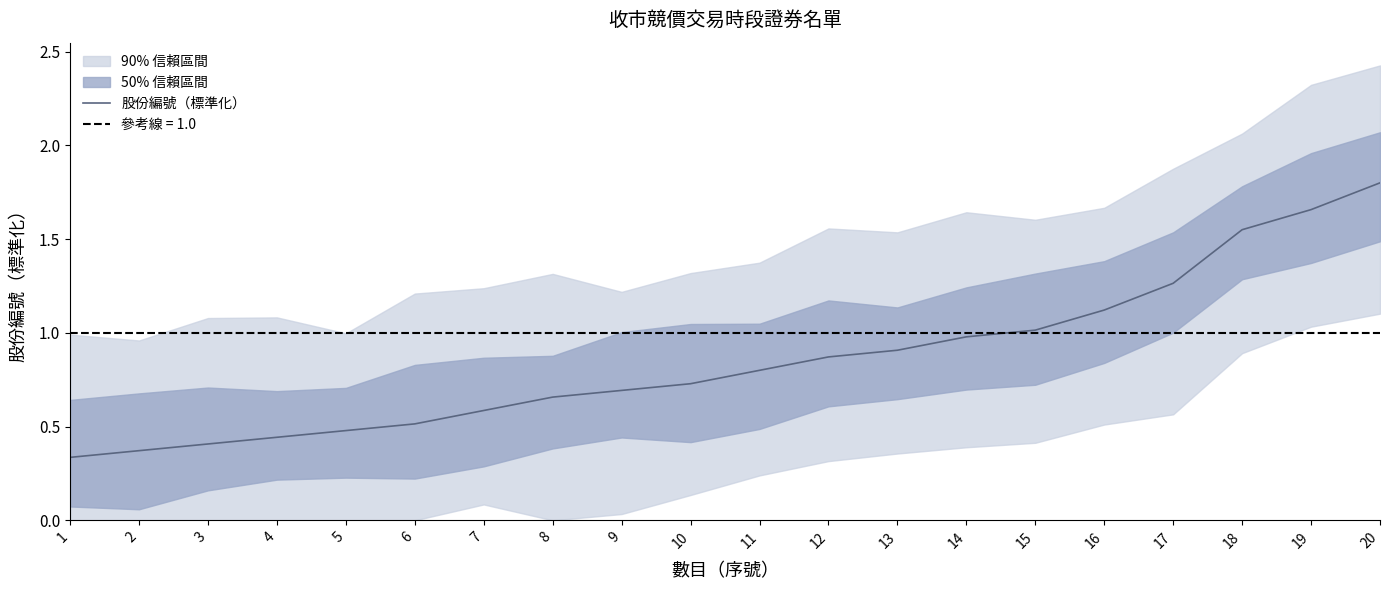

Rank the categories by value from lowest to highest.

1, 2, 3, 4, 5, 6, 7, 8, 9, 10, 11, 12, 13, 14, 15, 16, 17, 18, 19, 20